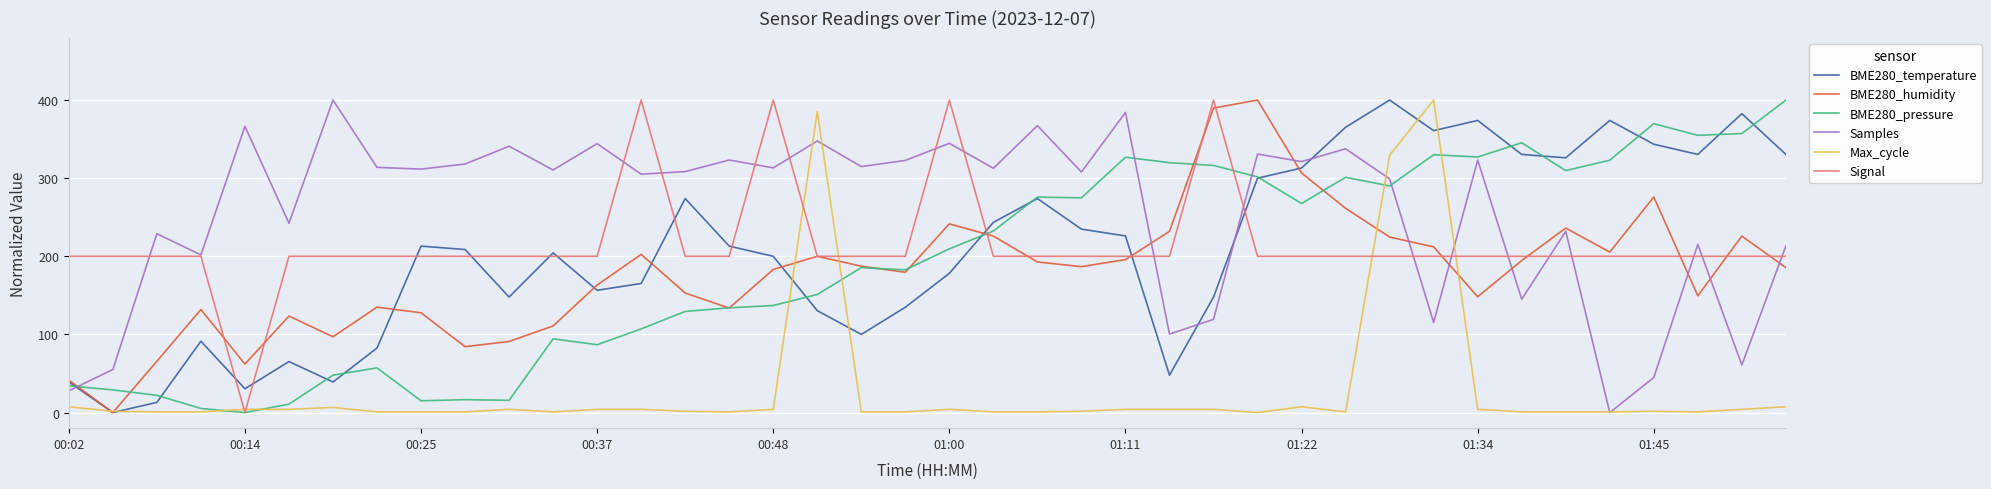

Does the chart have visible grid lines?

Yes